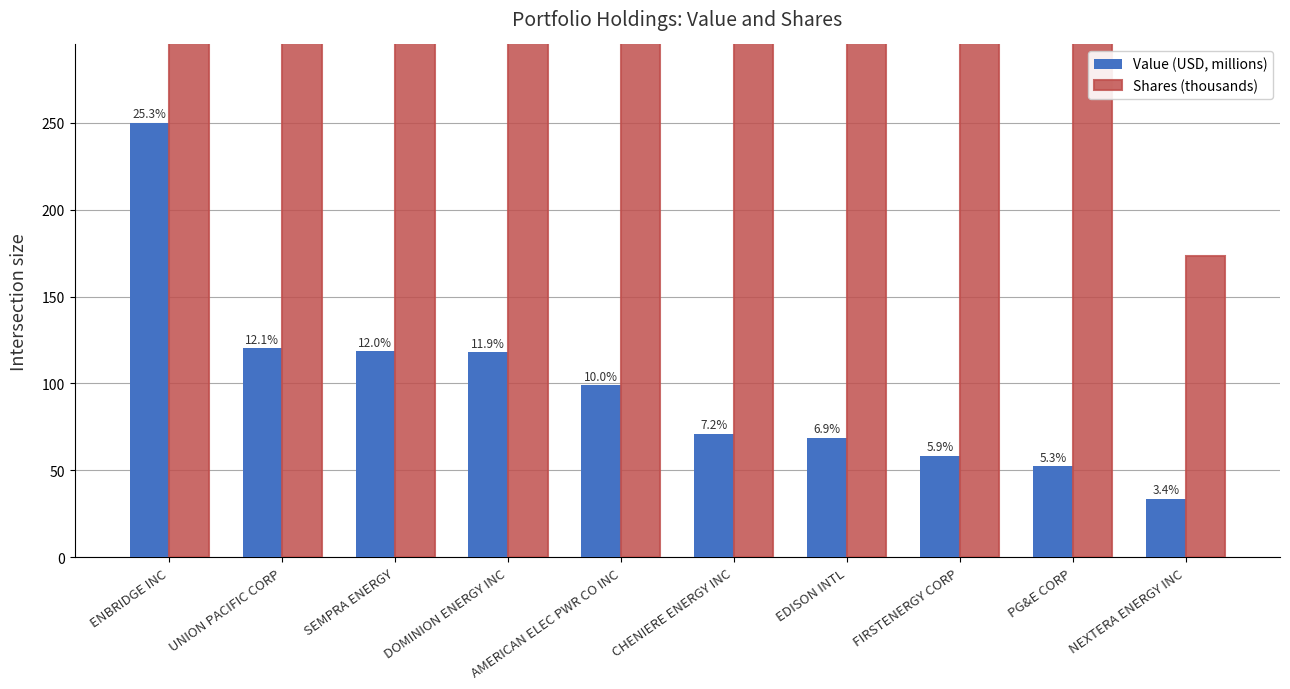

Rank the series by their average value, from lowest to highest.

Value (USD, millions), Shares (thousands)